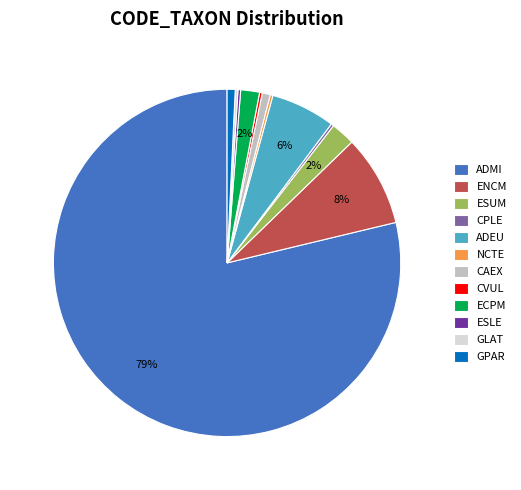

What is the largest slice in the pie chart?

ADMI